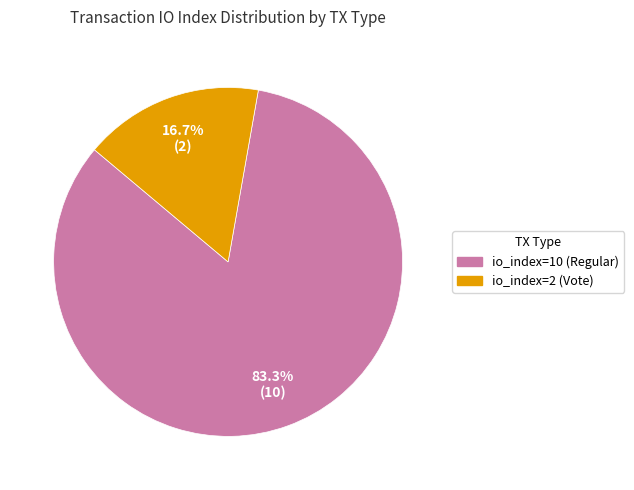

Which category accounts for the majority?

io_index=10 (Regular)